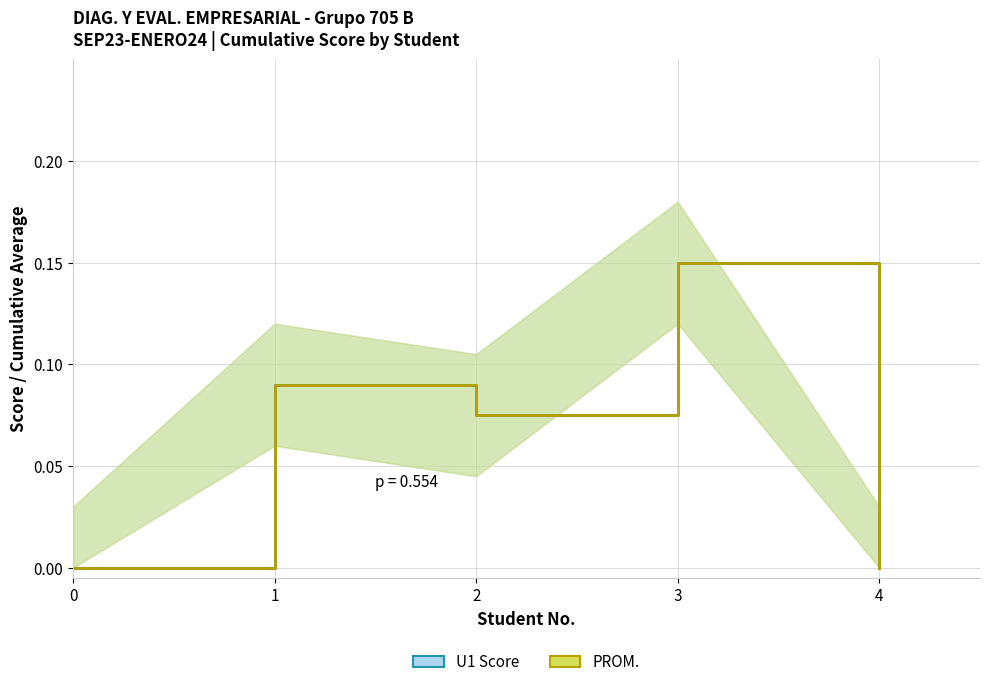

Reading left to right, what are all the values shown in this chart?

U1 Score: 0.0	0.1	0.1	0.1	0.0
PROM.: 0.0	0.1	0.1	0.1	0.0